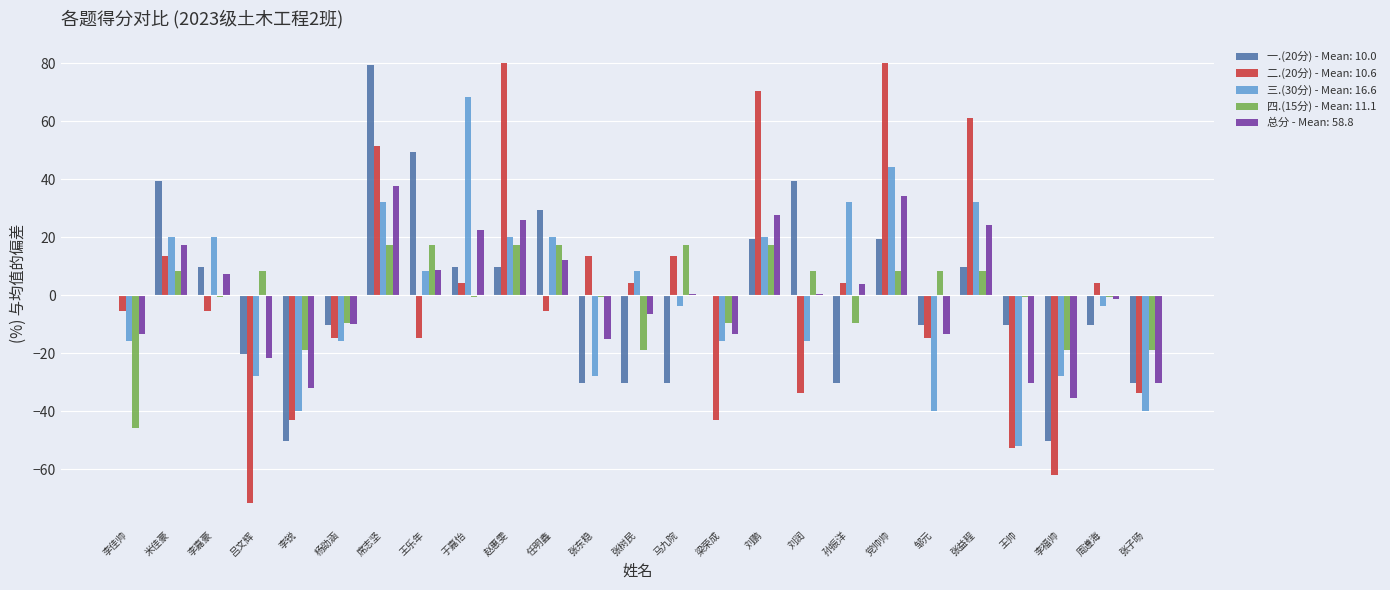

What is the greatest value displayed?

79.9